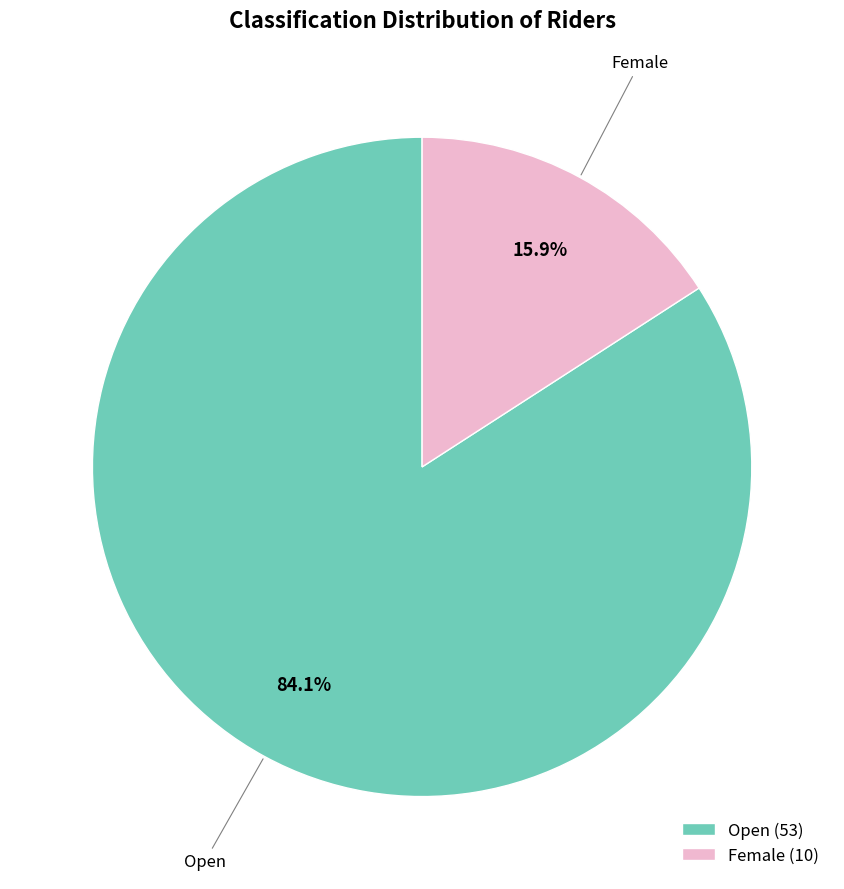

To the nearest percent, what portion does Female represent?

16%